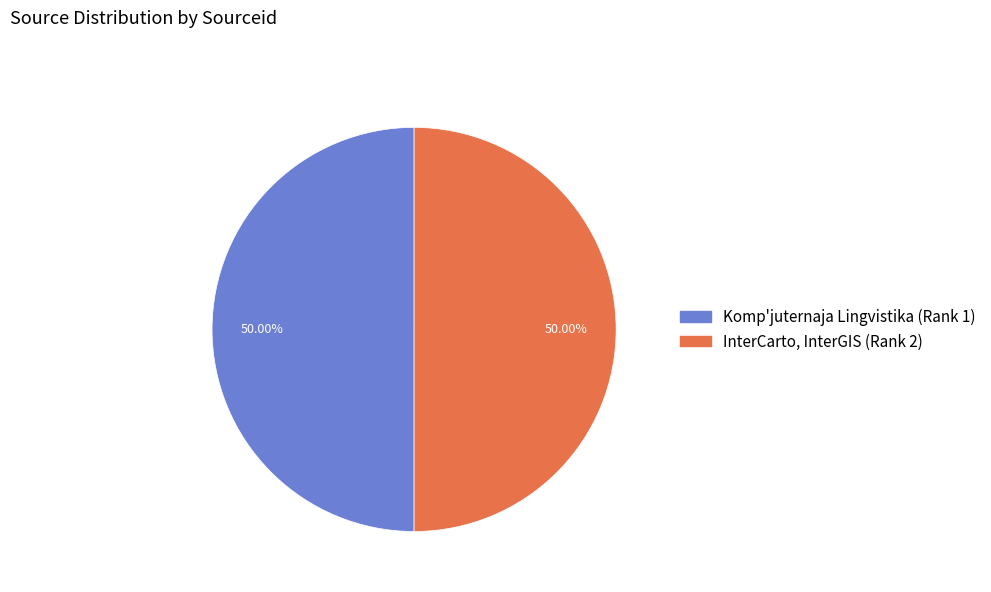

Is the sum of InterCarto, InterGIS (Rank 2) and Komp'juternaja Lingvistika (Rank 1) greater than half?

Yes